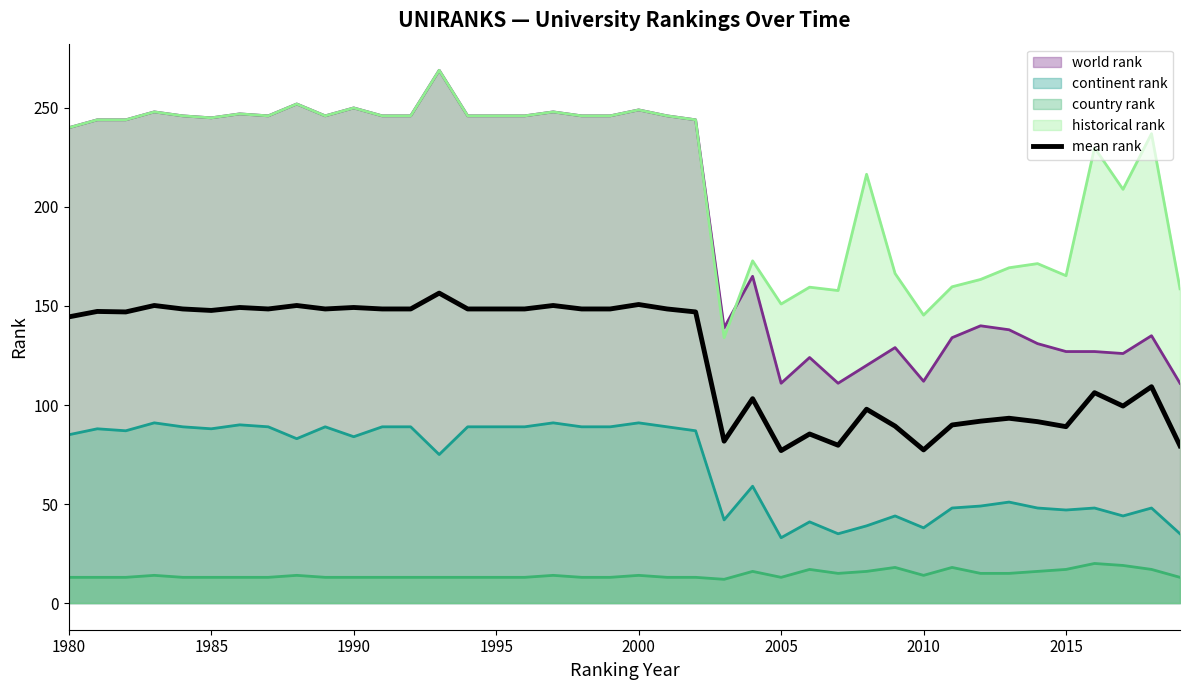

True or false: historical rank and mean rank intersect in this chart.

False